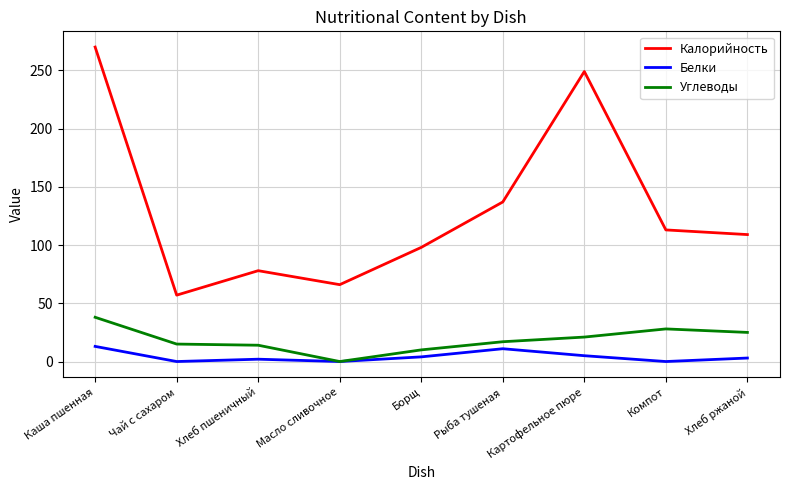

The Углеводы series shows 47 at Компот. True or false?

False